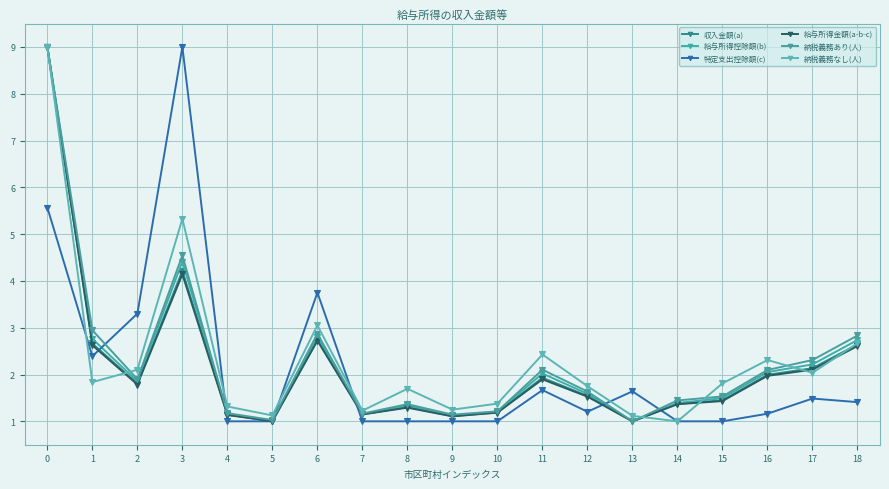

Is this an area chart (filled region under the line)?

No